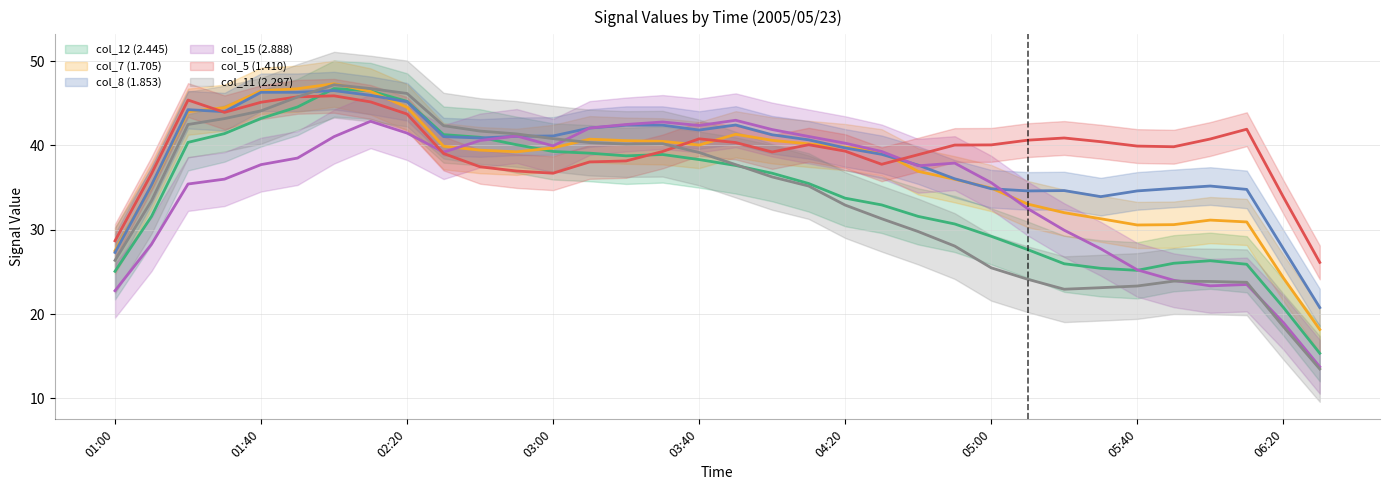

How many times do col_11 (2.297) and col_8 (1.853) cross each other?

6